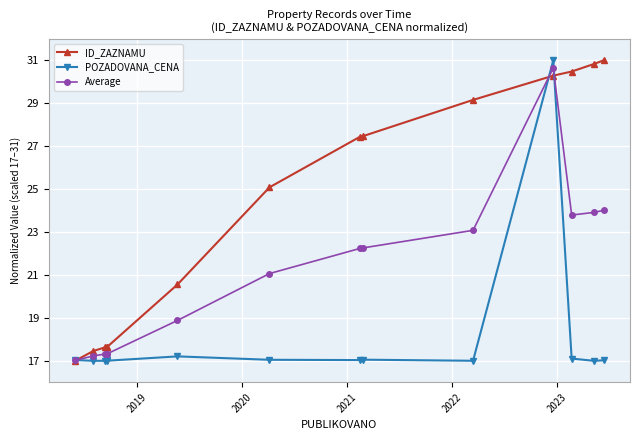

What is the minimum value for ID_ZAZNAMU?

17.0